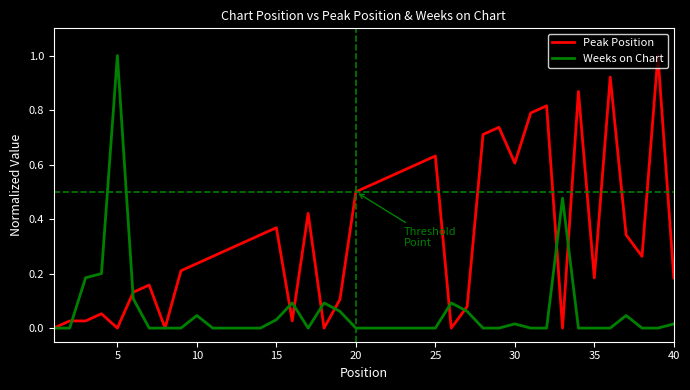

Which series has the largest total across all categories?

Peak Position